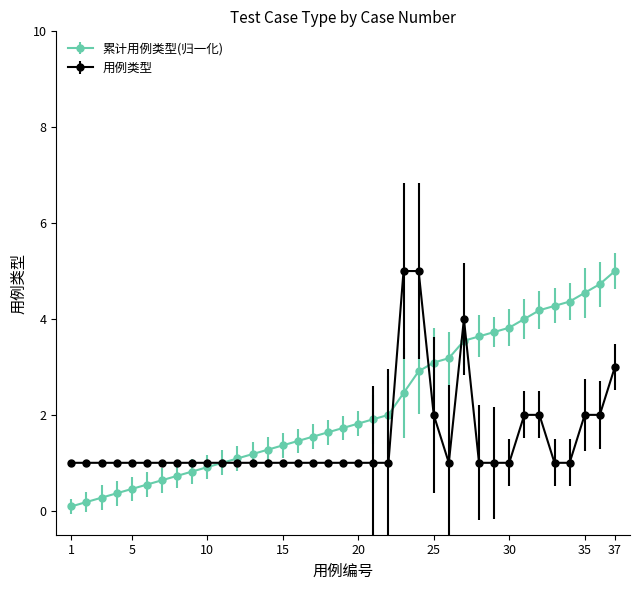

What is the maximum value for 累计用例类型(归一化)?

5.0